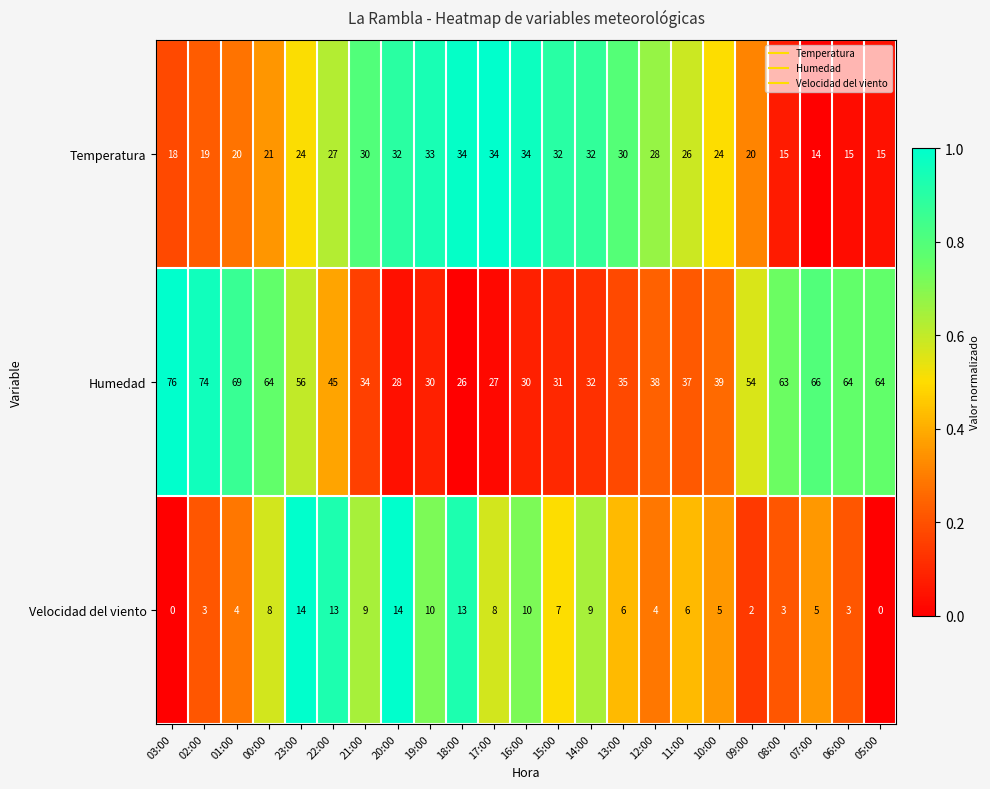

Rank the series by their maximum value, from lowest to highest.

Velocidad del viento, Temperatura, Humedad